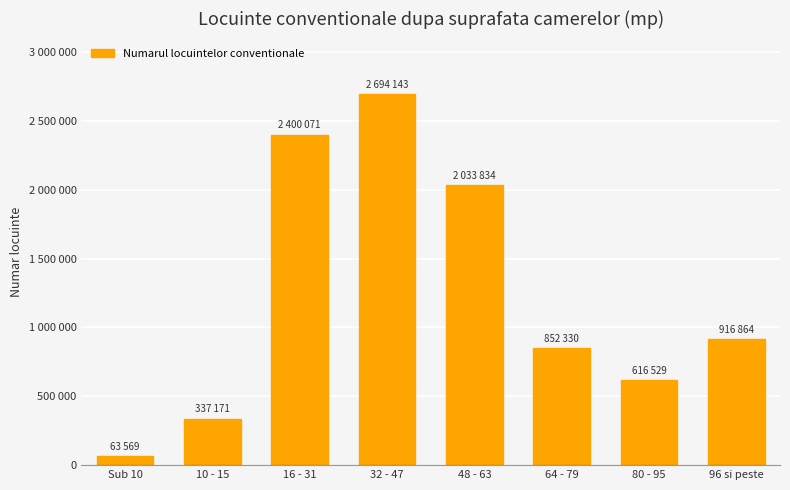

What is the label of the 5th bar from the right?

32 - 47